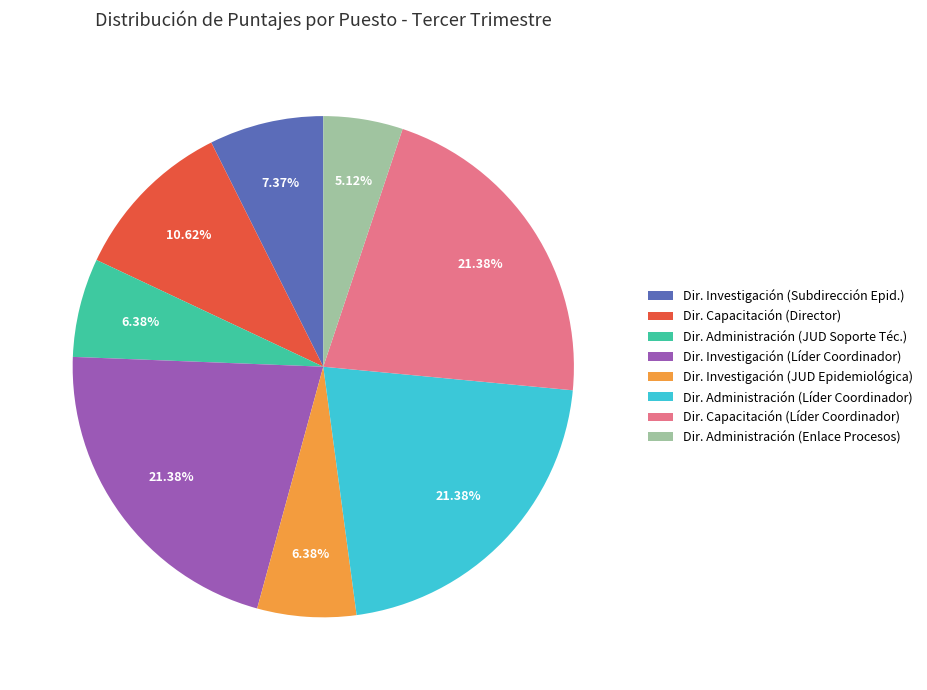

To the nearest percent, what is the average slice percentage?

12%